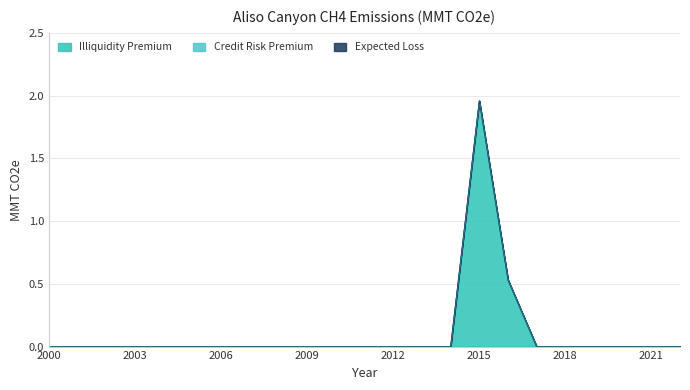

Does the chart display data point markers on the line(s)?

No